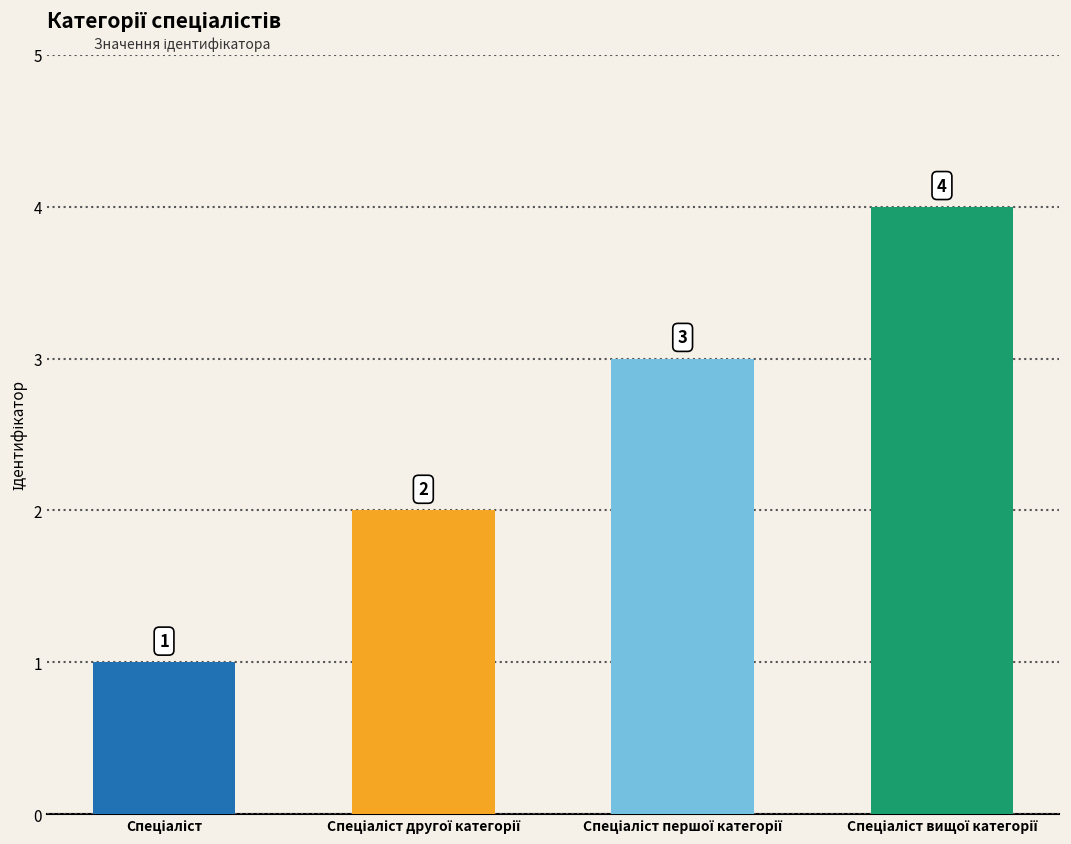

What is the change in value from Спеціаліст другої категорії to Спеціаліст першої категорії?

+1